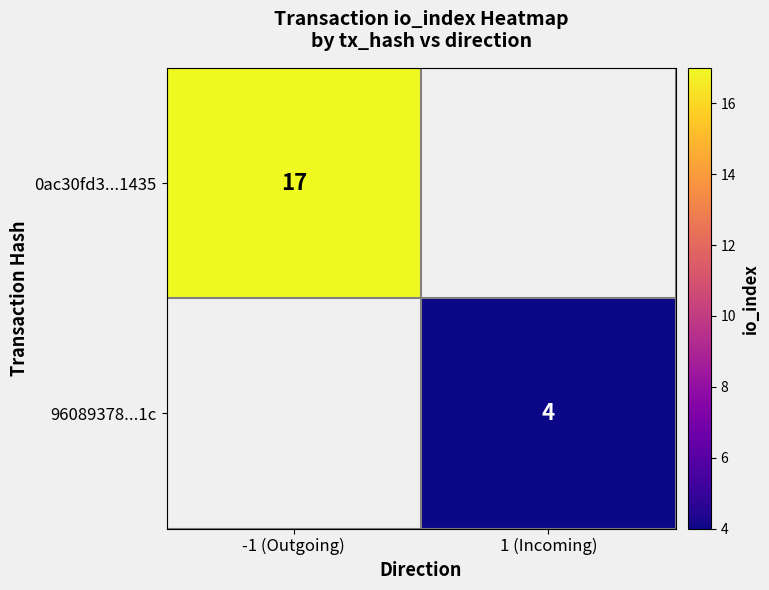

Which category has the highest value across all series?

-1 (Outgoing)